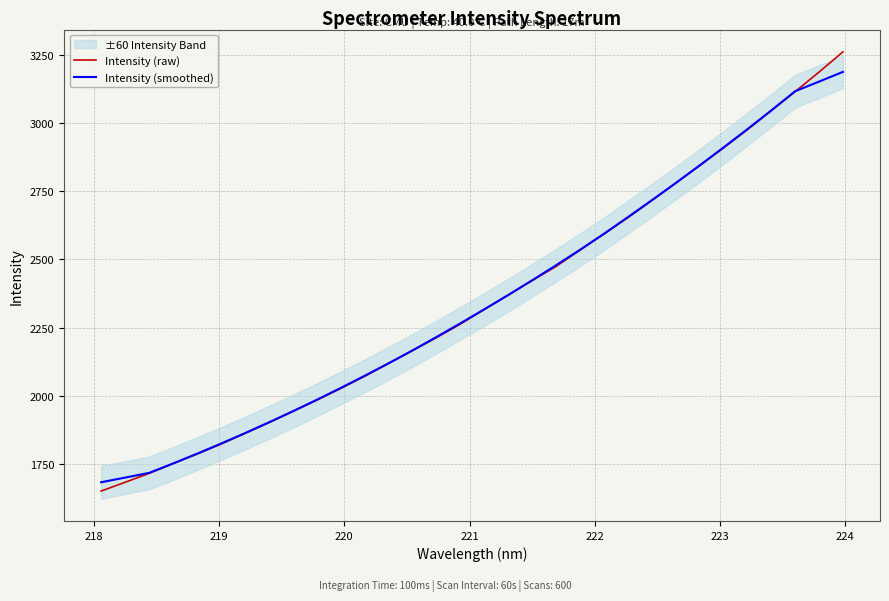

True or false: Intensity (raw) has more than 1 interior local peaks.

False